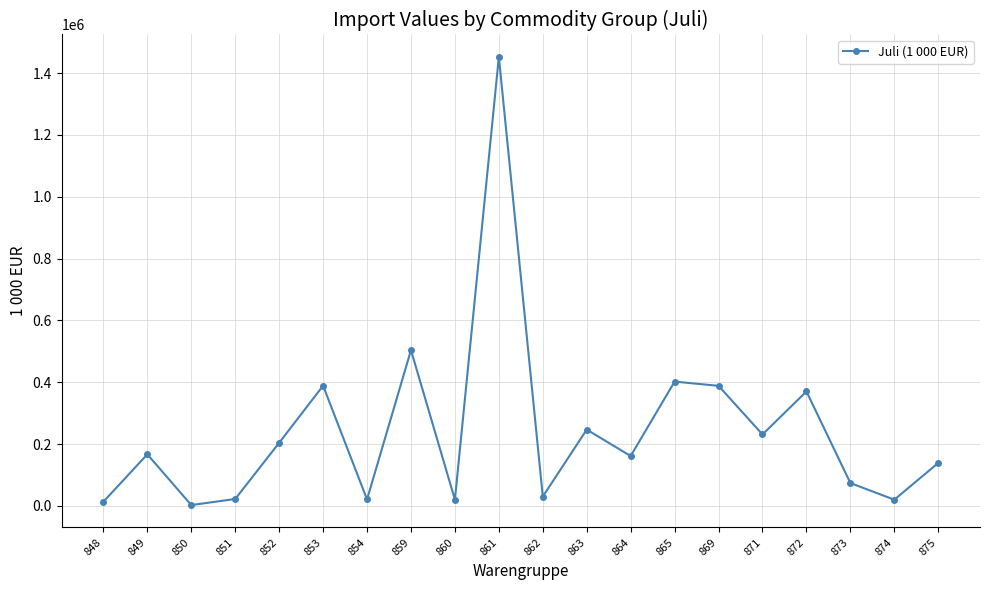

The chart shows a value of 138892.3 at 875. True or false?

True